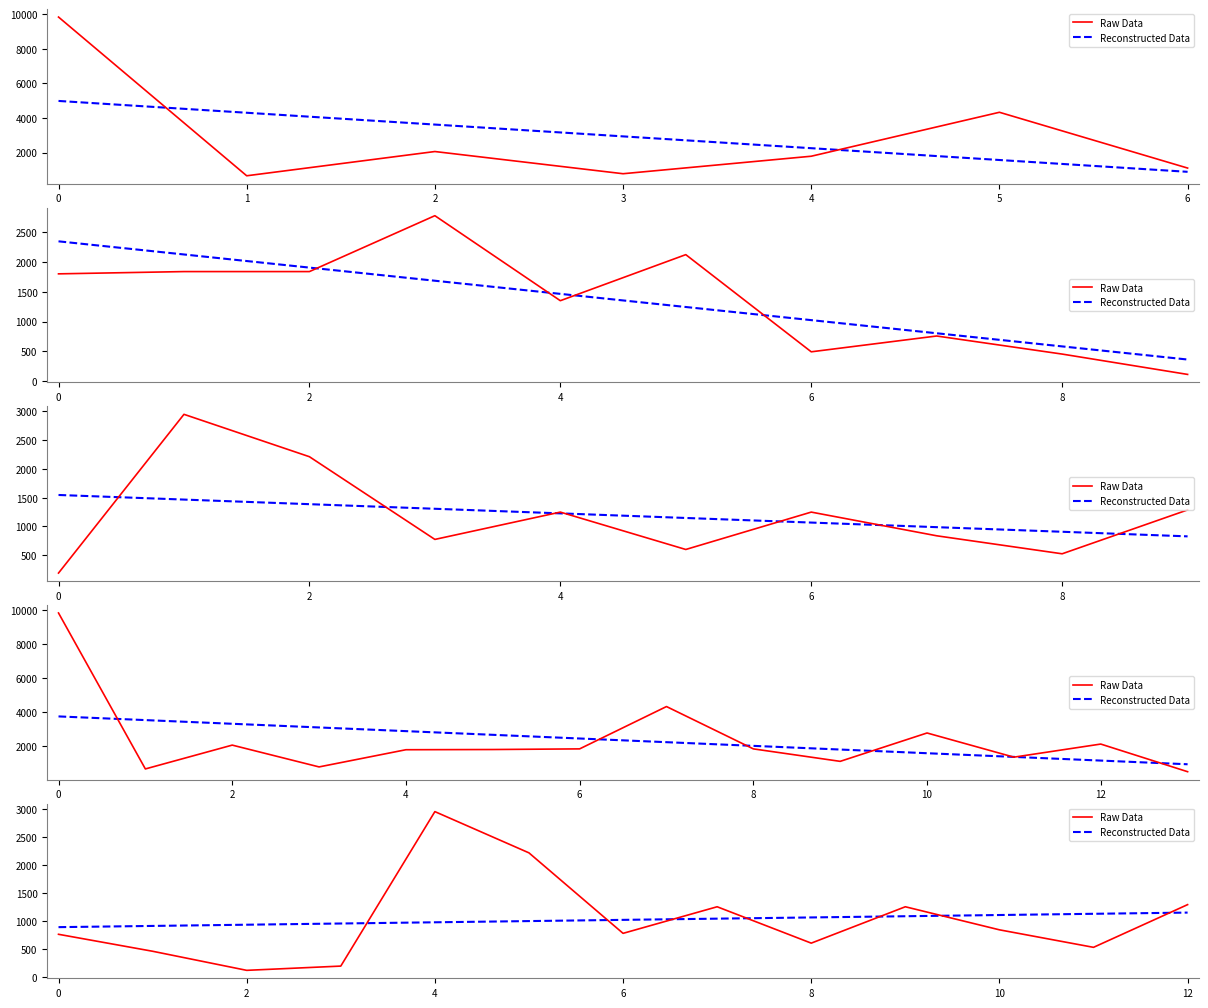

Which category has the lowest value in the Raw Data series?

2